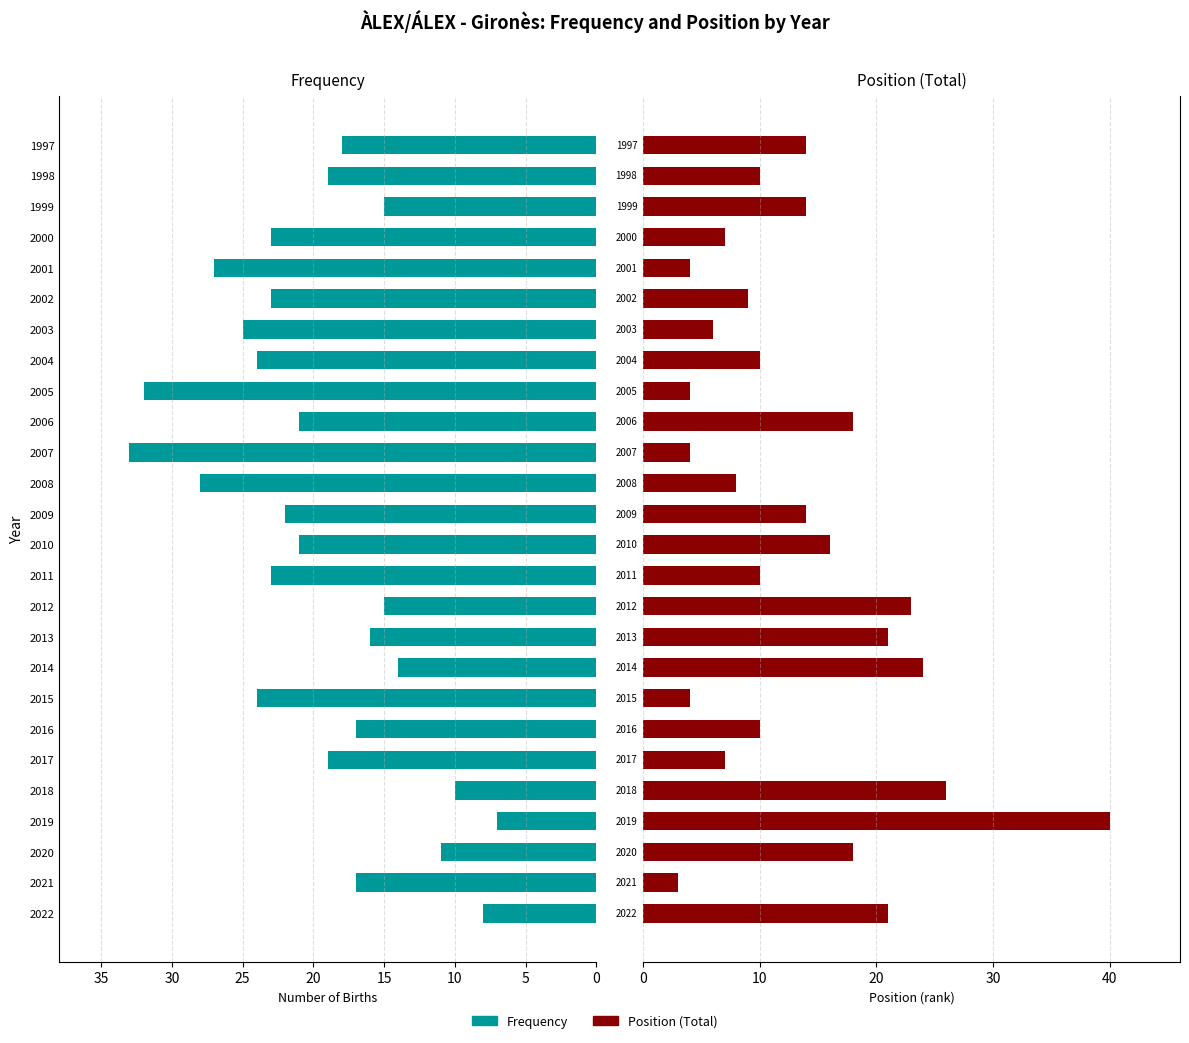

Are the bars grouped side by side (vs. stacked)?

Yes